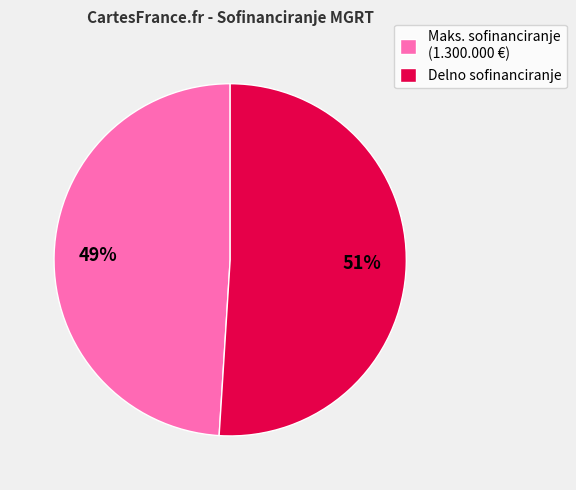

To the nearest percent, what is the average slice percentage?

50%